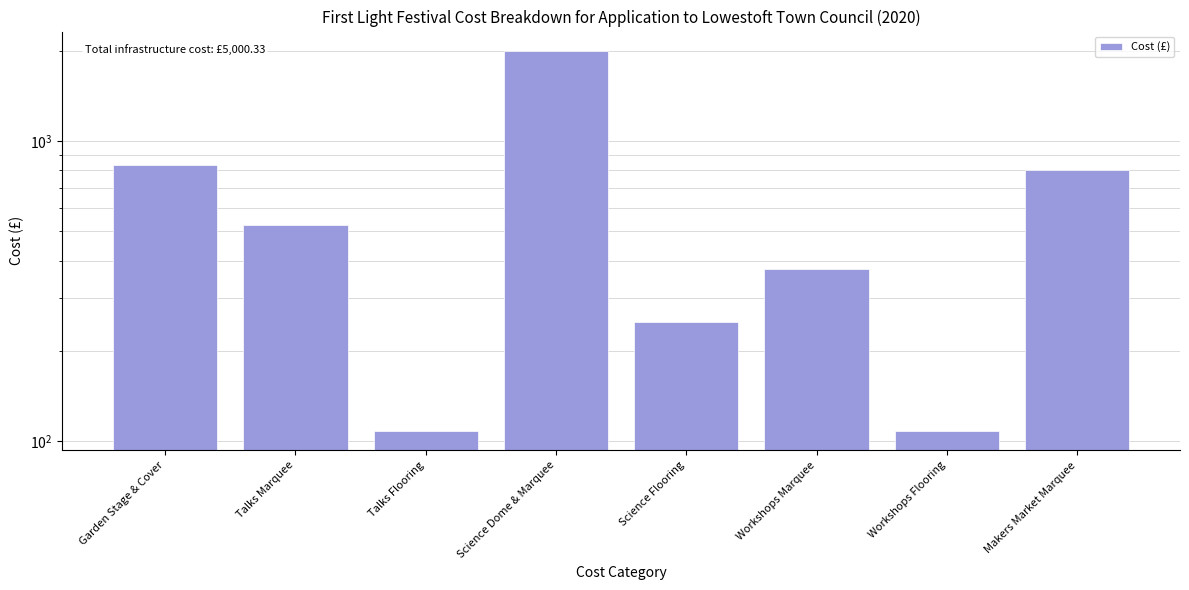

Does the chart contain any negative values?

No